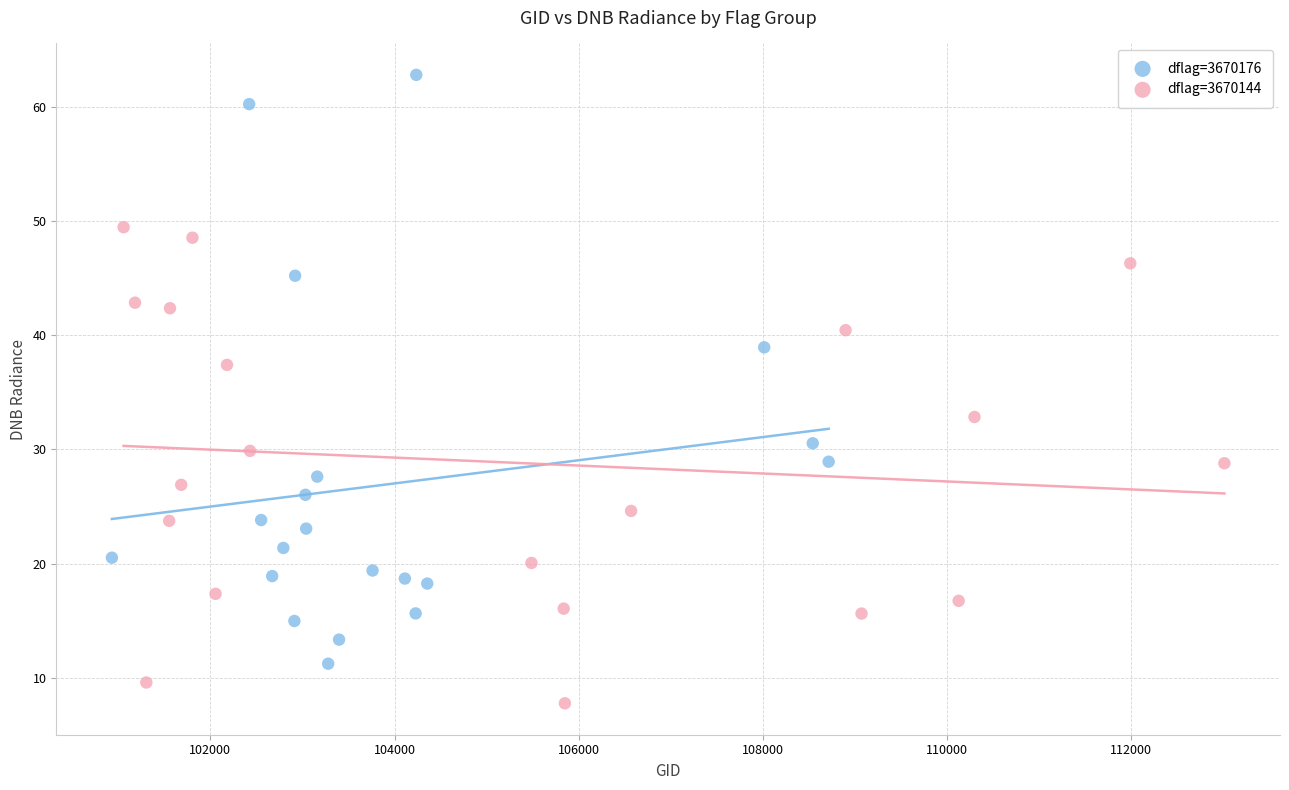

Which series contains the lowest Y value?

dflag=3670144